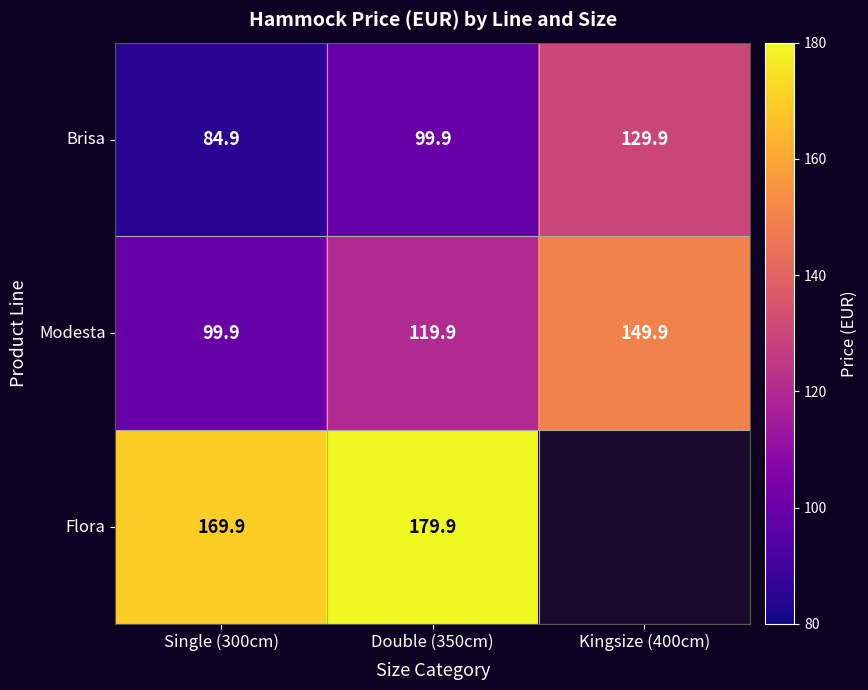

Where is Brisa nearest to the value 107?

Double (350cm)